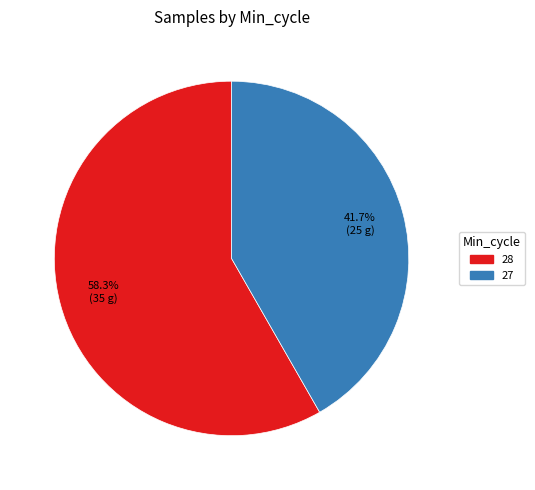

The 28 slice represents 15% of the pie. True or false?

False